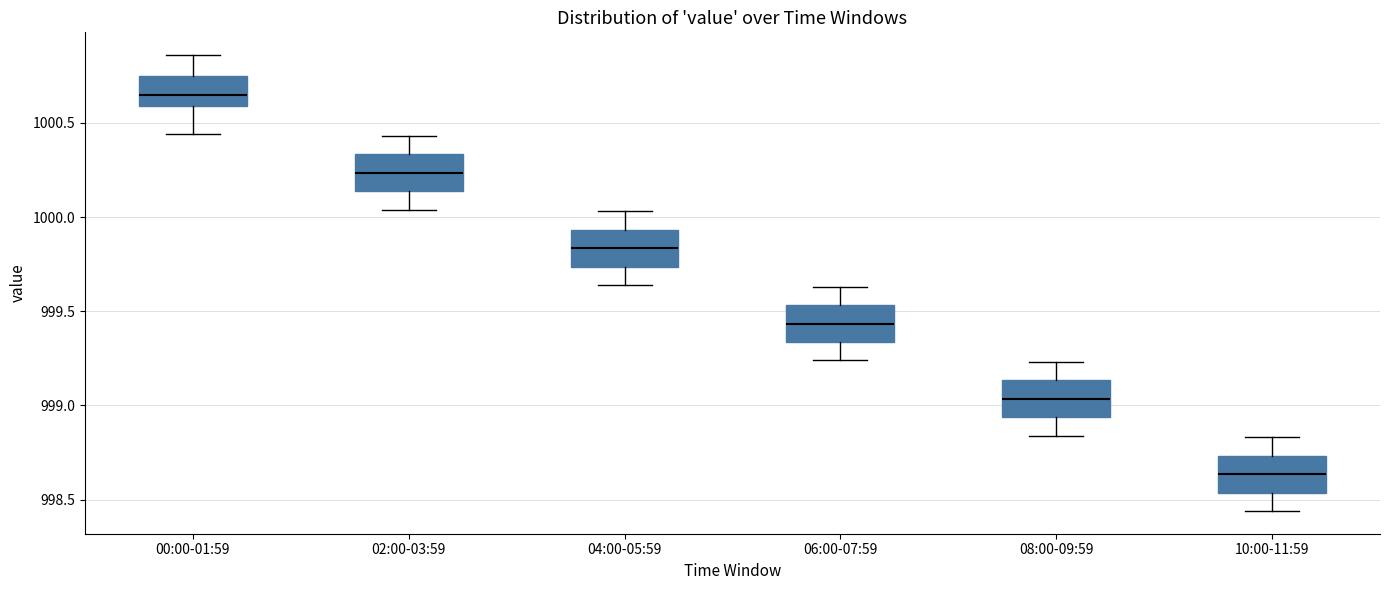

Which box has the lowest median line?

10:00-11:59